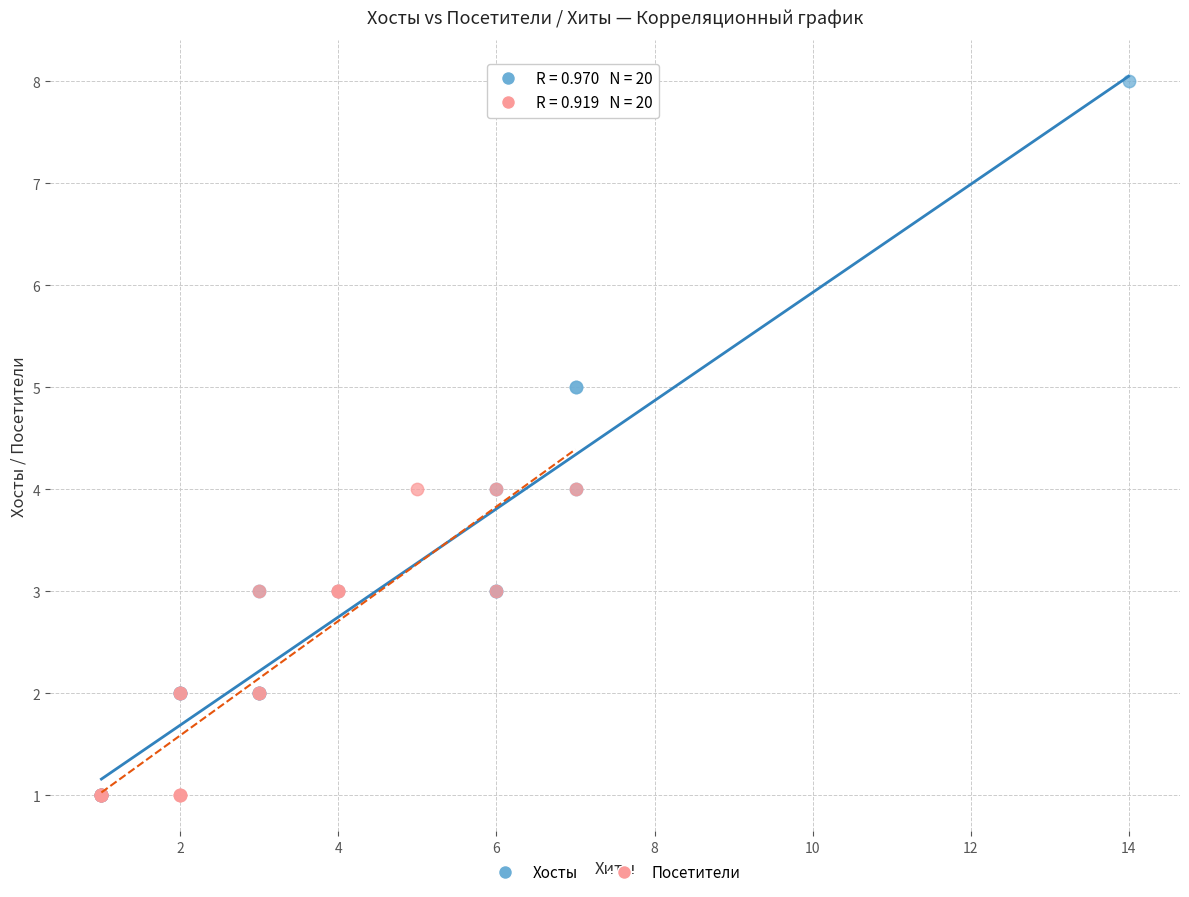

What are all the series names shown in the legend?

Хосты, Посетители